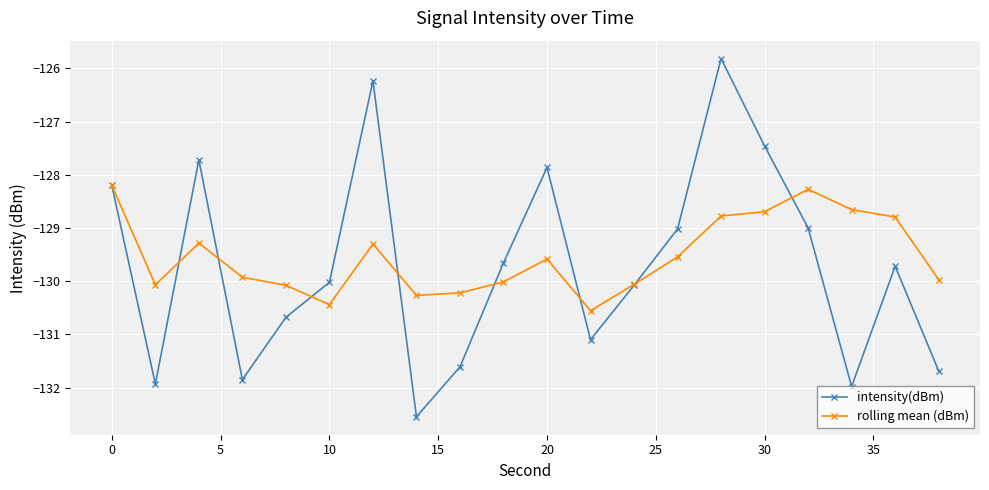

List the series in order of their peak value, lowest first.

rolling mean (dBm), intensity(dBm)